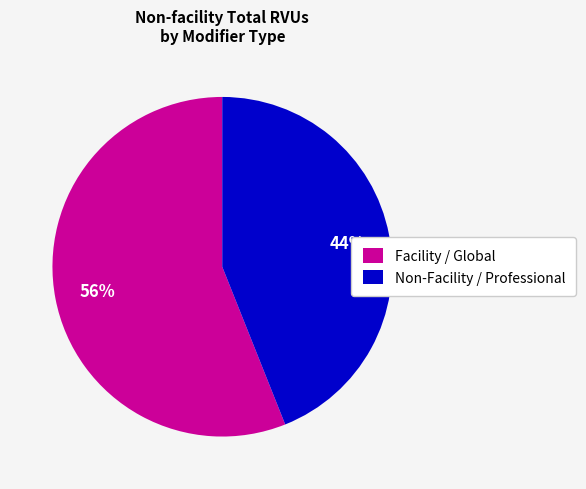

To the nearest percent, what is the difference between the largest and smallest slice percentages?

12%